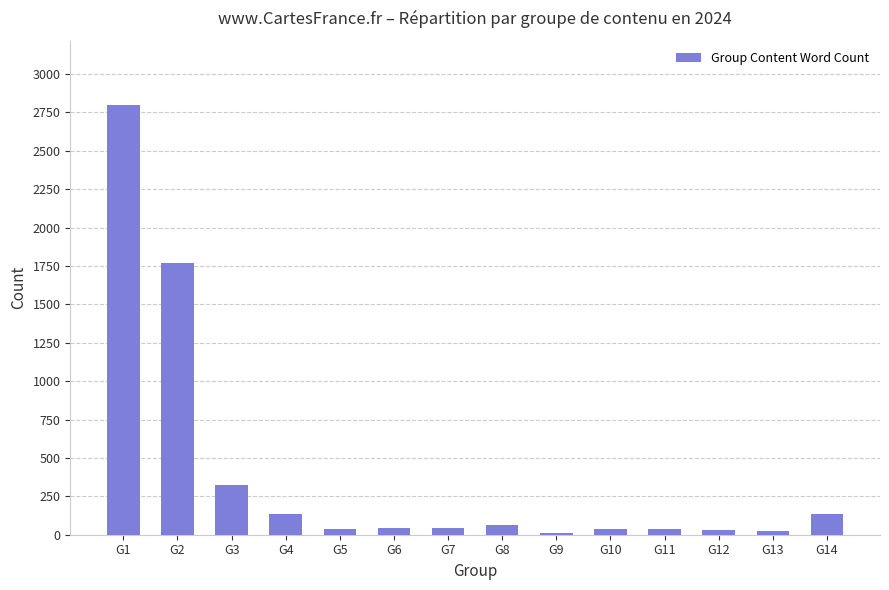

The chart shows a value of 43 at G7. True or false?

True